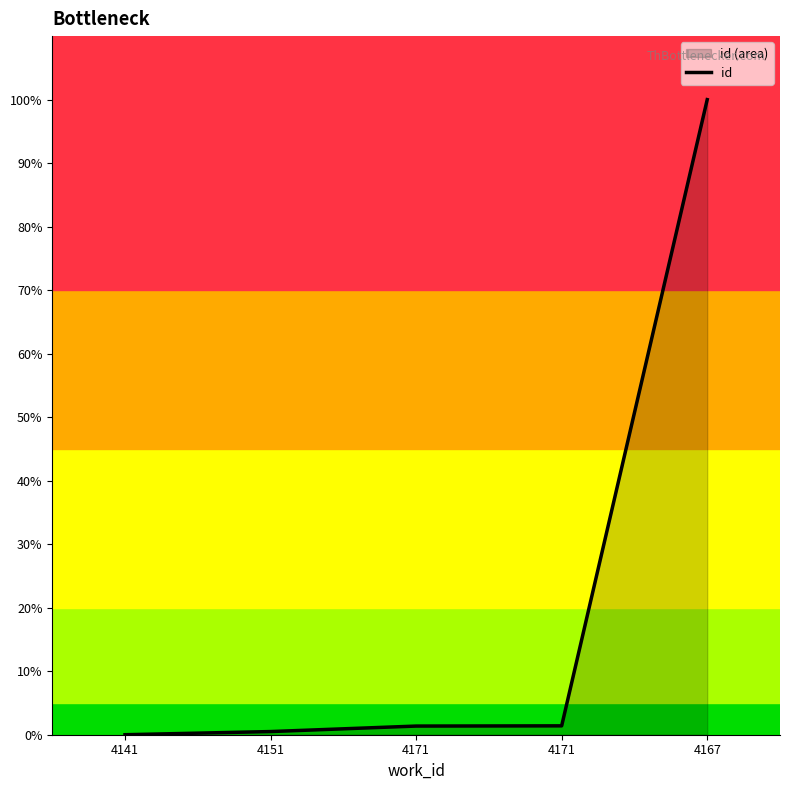

Reading left to right, transcribe all the data shown in this chart.

4141=0.0	4151=0.5	4171=1.4	4171=1.4	4167=100.0